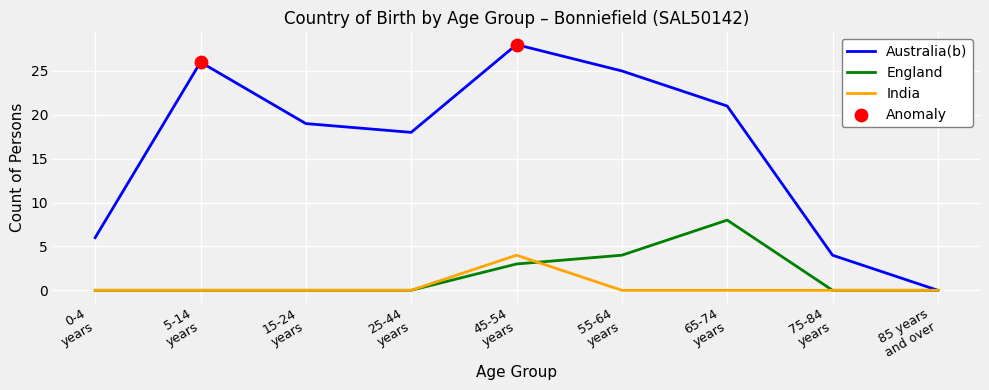

What is the total value across all series at 25-44
years?

18